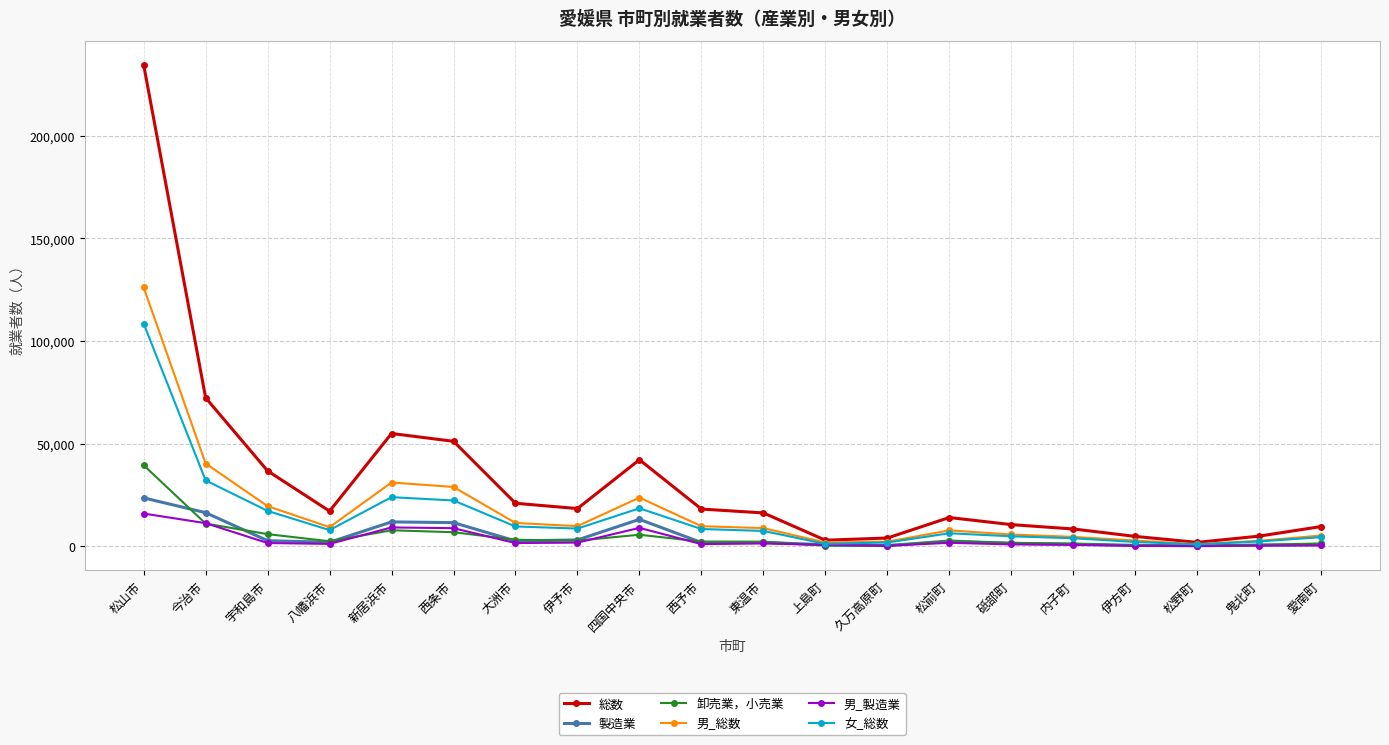

What is the difference between the maximum and minimum values in the 卸売業，小売業 series?

39188